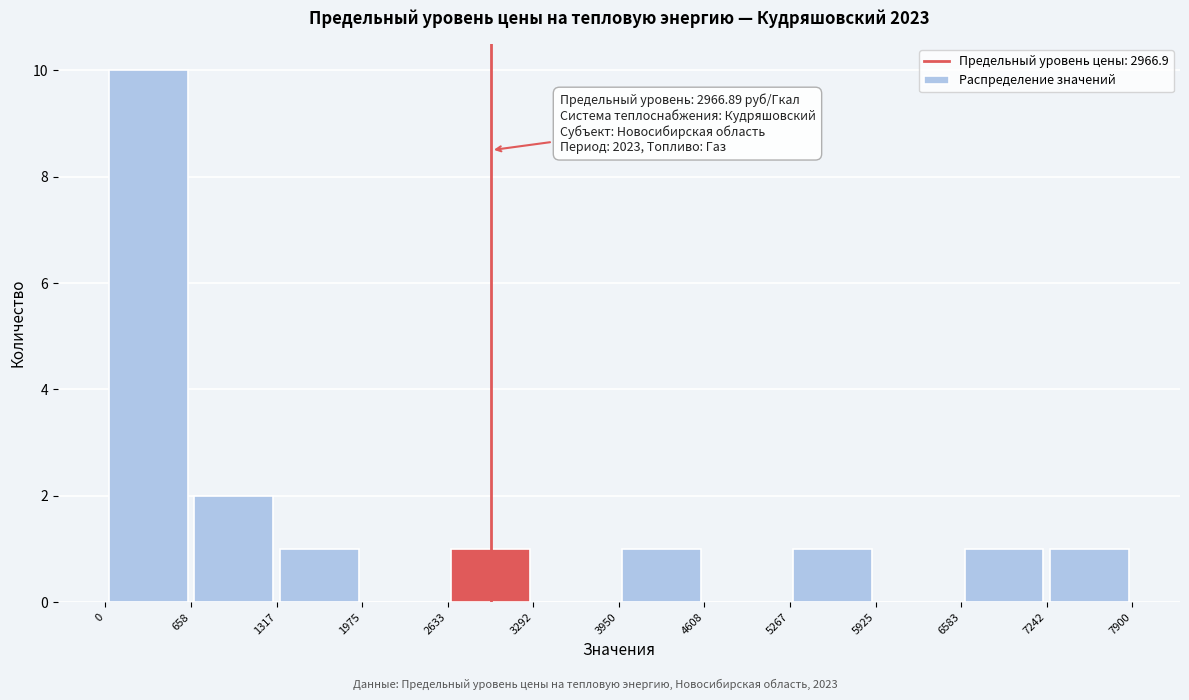

Over which range of the x-axis is the bar tallest?

0 to 658